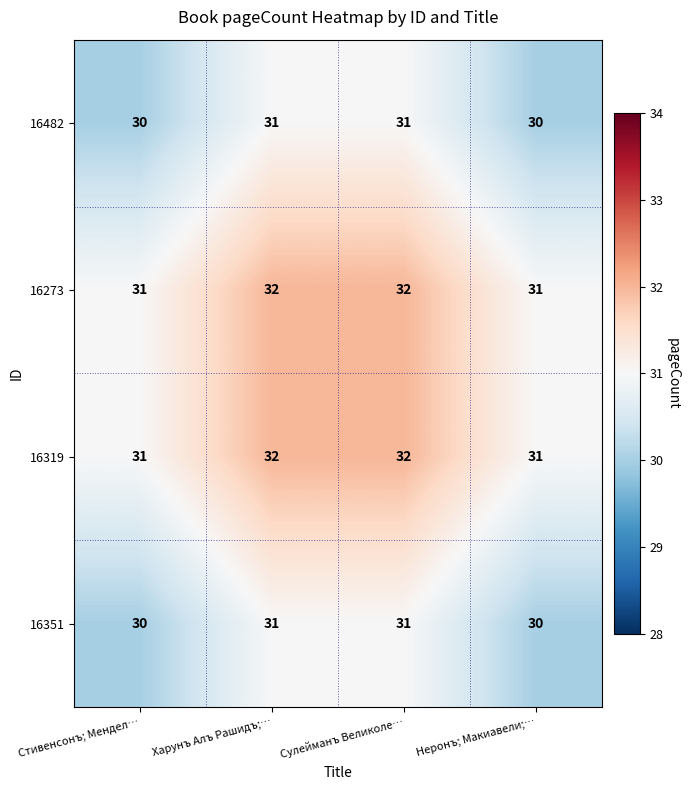

How many distinct data groups are displayed?

4